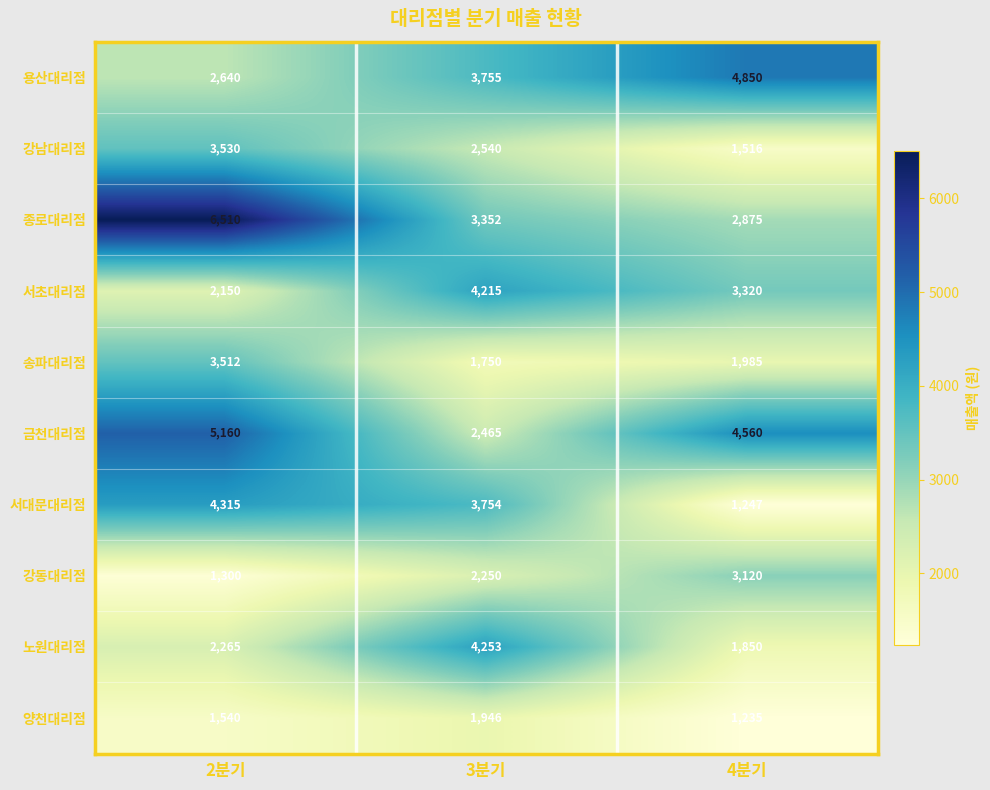

Count the 강남대리점 values in the range 1516 to 3530.

3